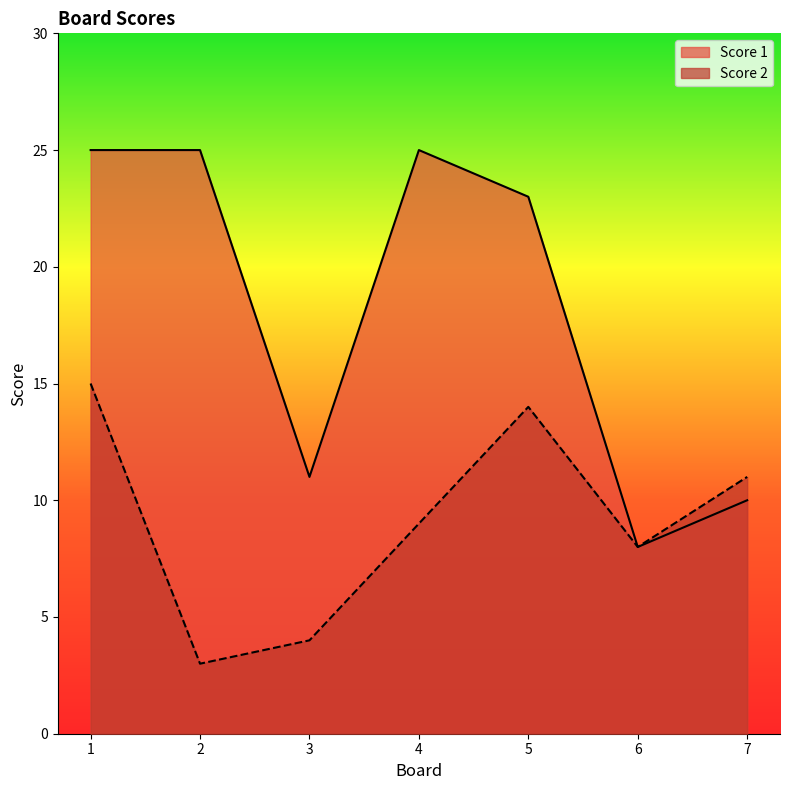

Between 2 and 1, which is larger?

1